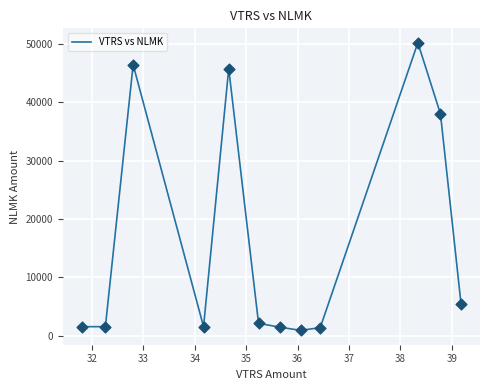

What is the greatest value displayed?

50210.8